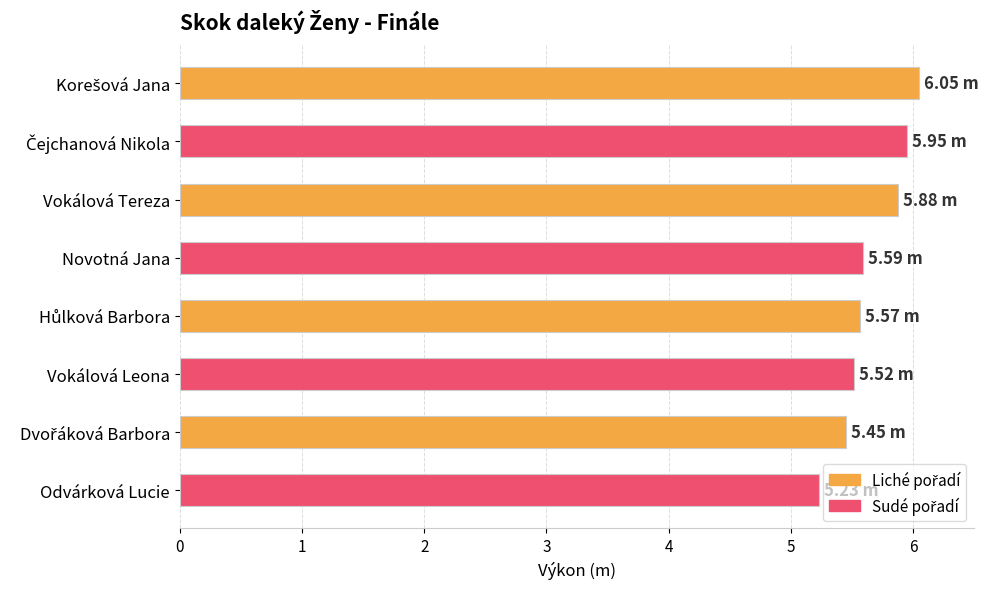

Between Odvárková Lucie and Vokálová Tereza, which is larger?

Vokálová Tereza